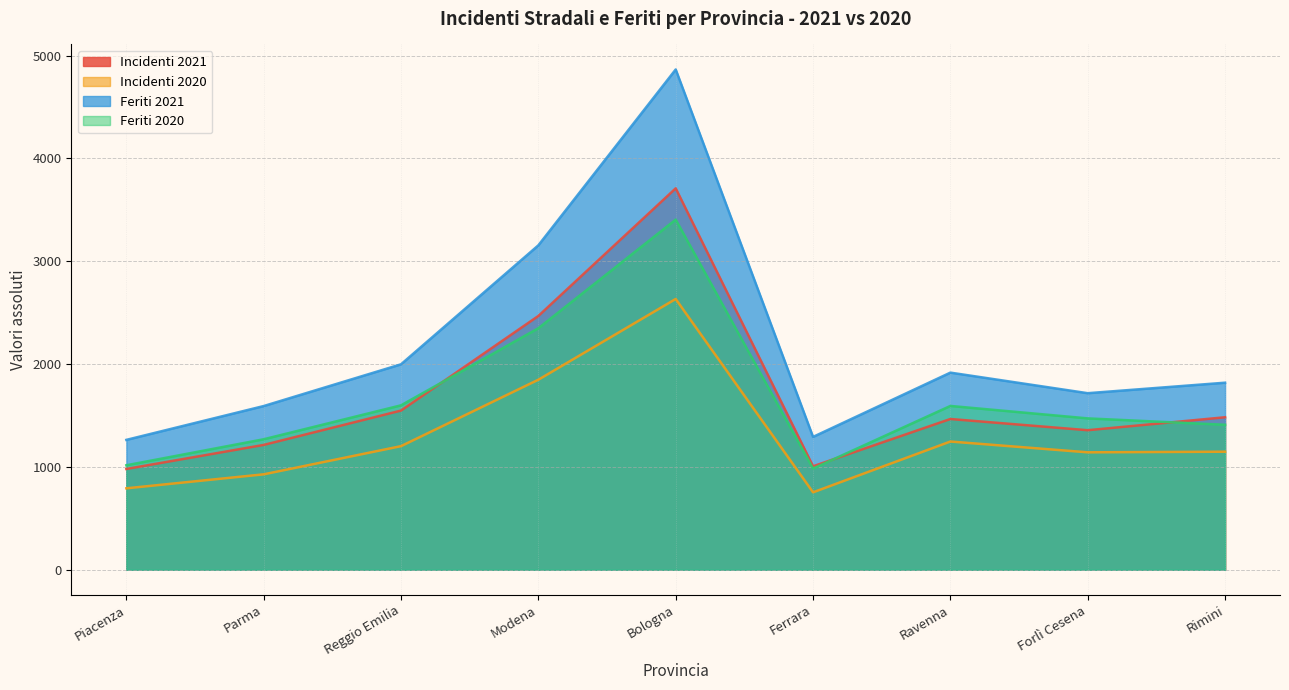

Is it true that Feriti 2020 equals 1472 at Forlì Cesena?

True